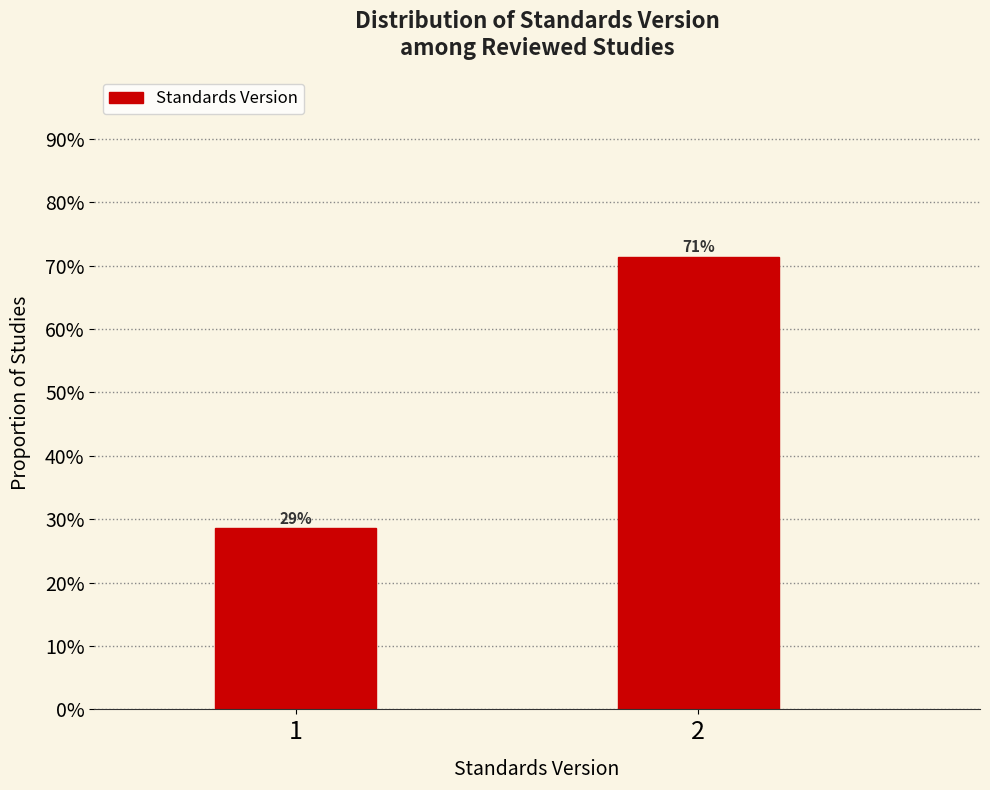

Are the bars horizontal?

No